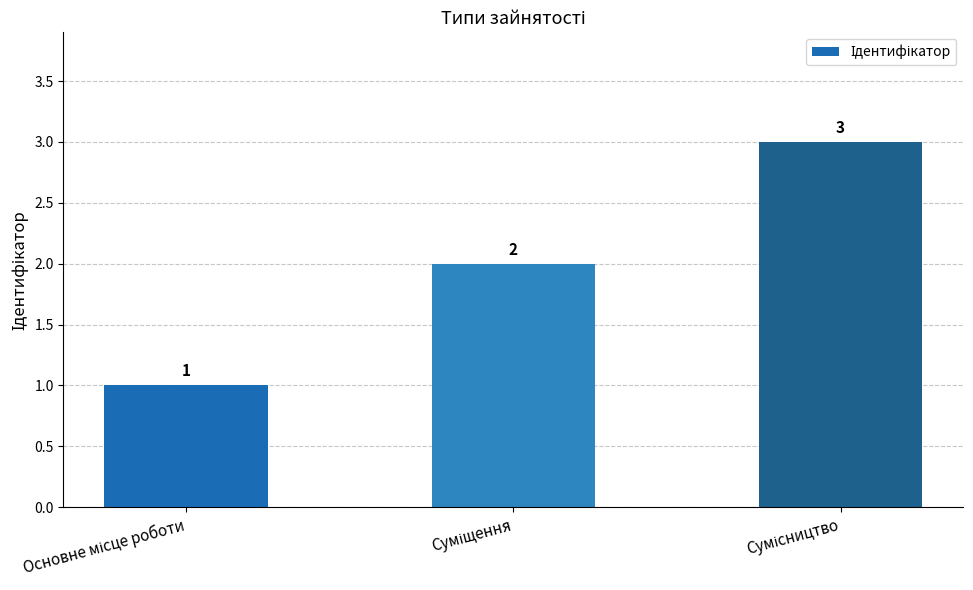

Count the values in the range 1 to 3.

3